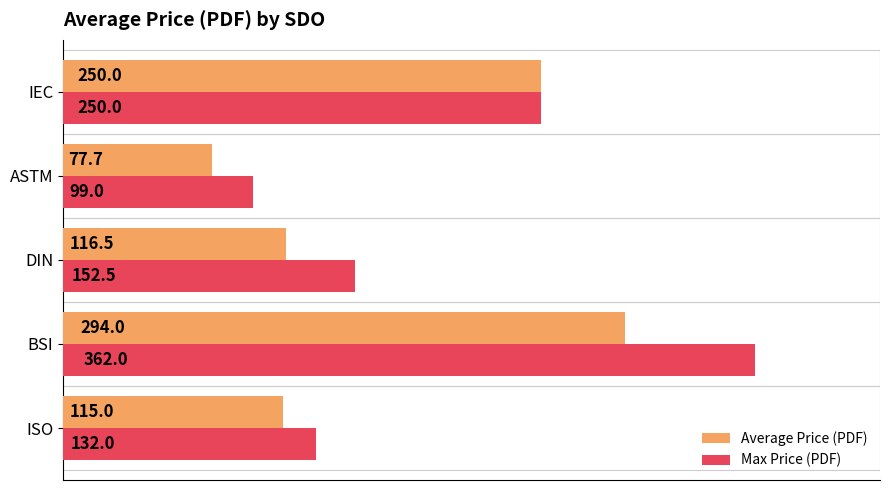

What is the sum of all Max Price (PDF) values?

995.5